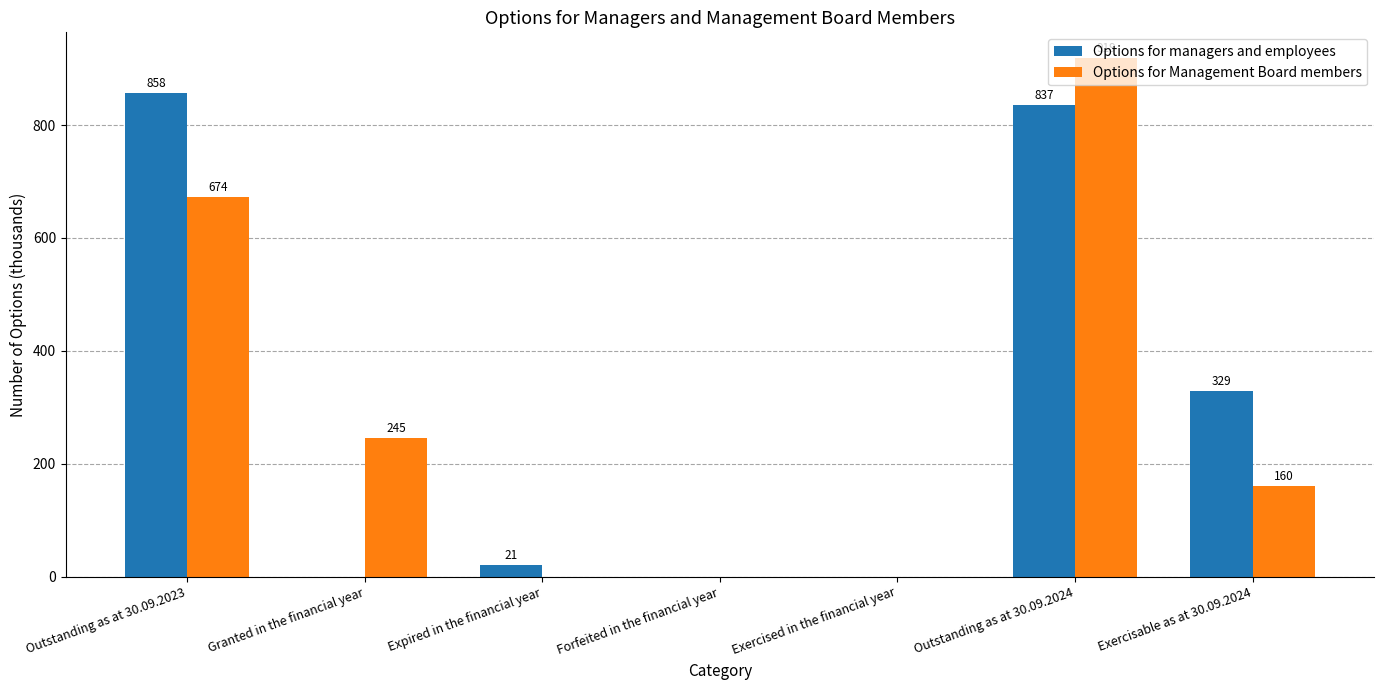

Is the value of Options for managers and employees at Outstanding as at 30.09.2023 greater than the value of Options for Management Board members at Outstanding as at 30.09.2024?

No